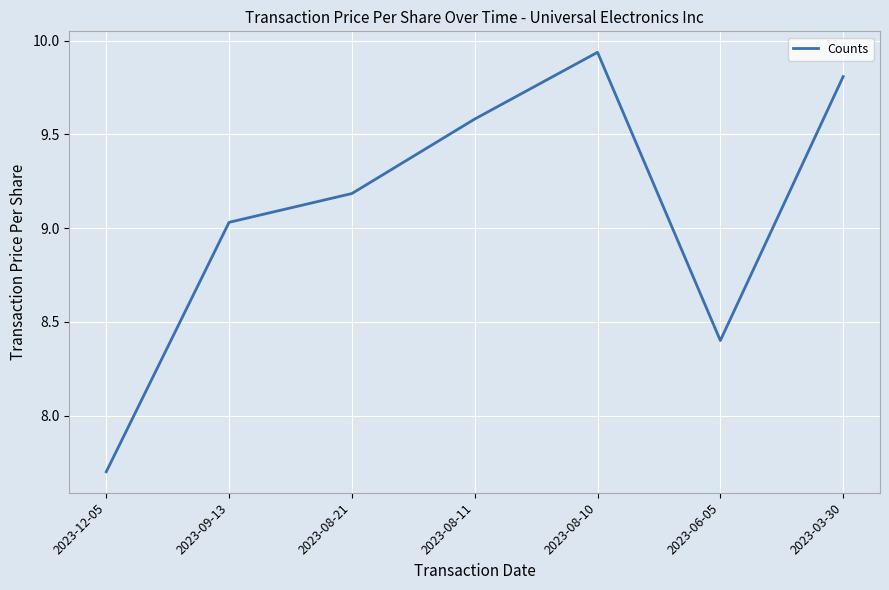

Where is the data nearest to the value 8?

2023-12-05